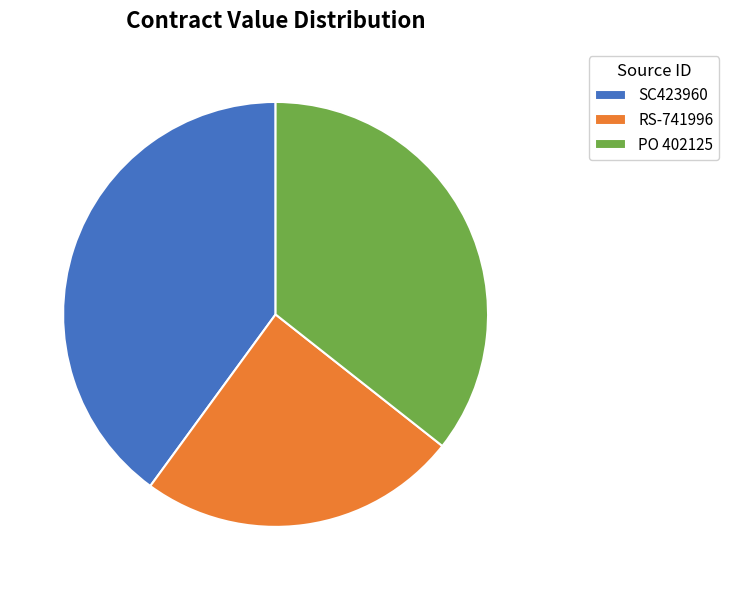

Does SC423960 account for over 50% of the chart?

No